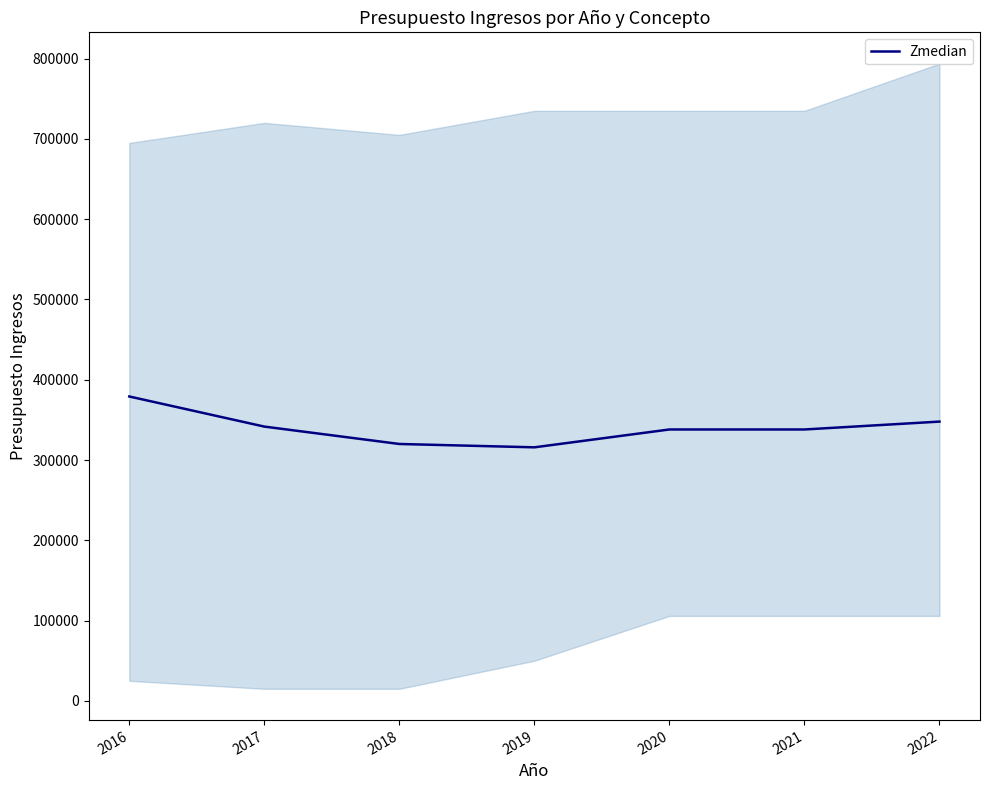

What is the difference between the maximum and second lowest values?

59166.7